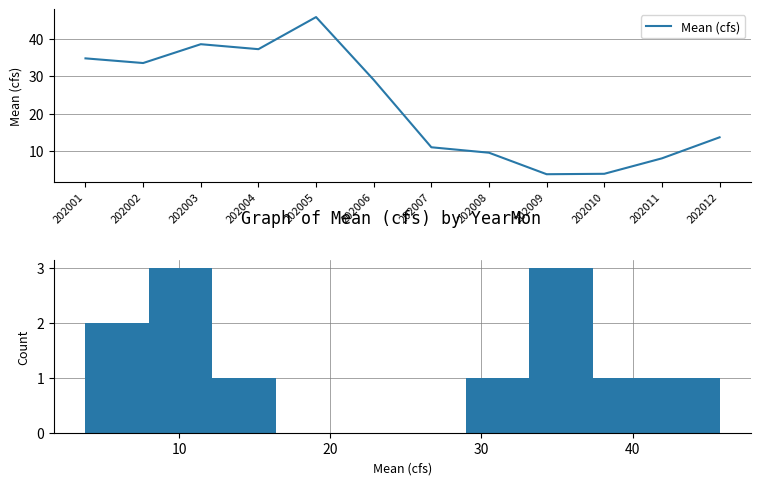

How many interior local valleys (lower than both neighbors) does the data have?

3